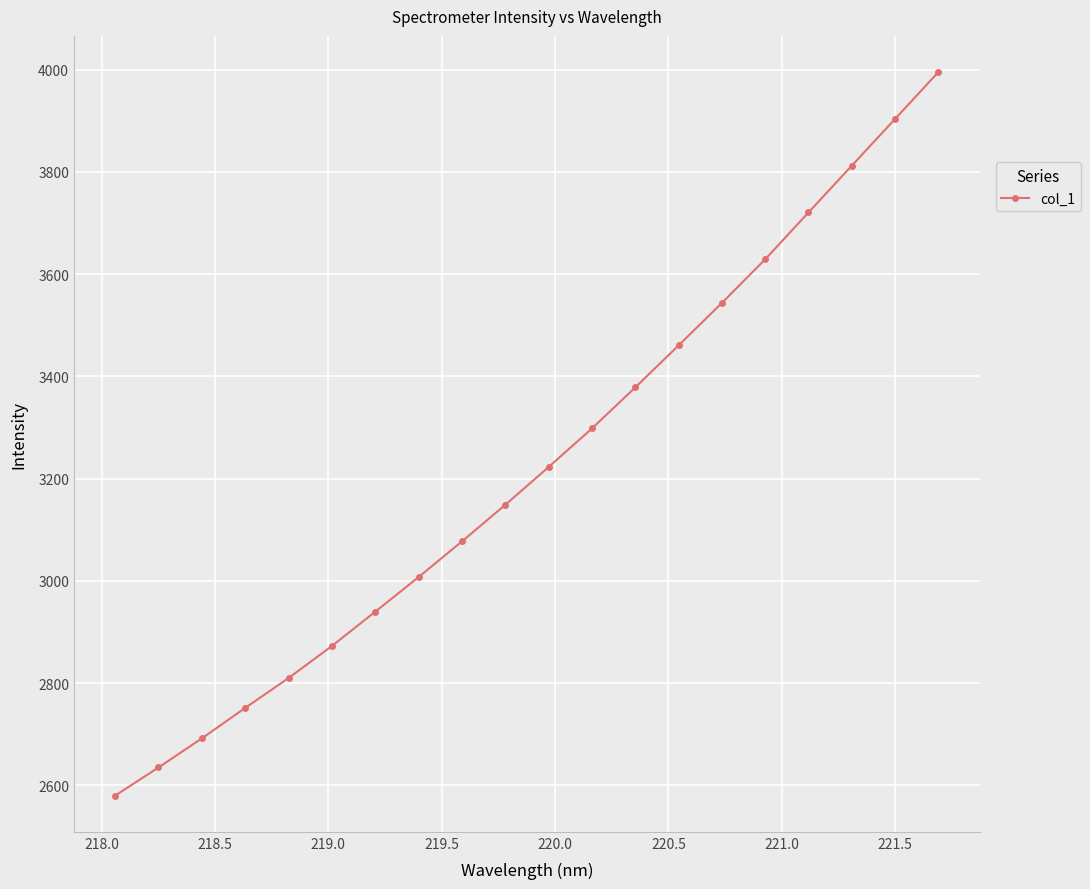

What is the value of the 20th point from the left?

3995.4